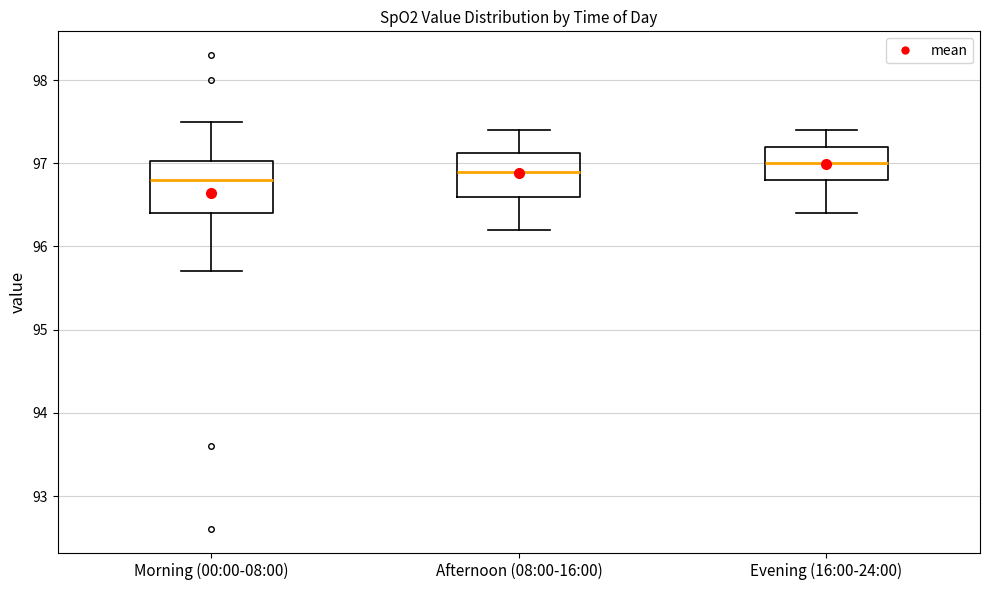

Reading left to right, read every box against the y-axis: the position of its median line, the range the box covers, and the ends of its whiskers. The values are not printed on the chart, so give them approximately, as read against the axis.

Morning (00:00-08:00): median 96.8, box 96.4 to 97.0, whiskers 95.7 to 97.5
Afternoon (08:00-16:00): median 96.9, box 96.6 to 97.1, whiskers 96.2 to 97.4
Evening (16:00-24:00): median 97.0, box 96.8 to 97.2, whiskers 96.4 to 97.4